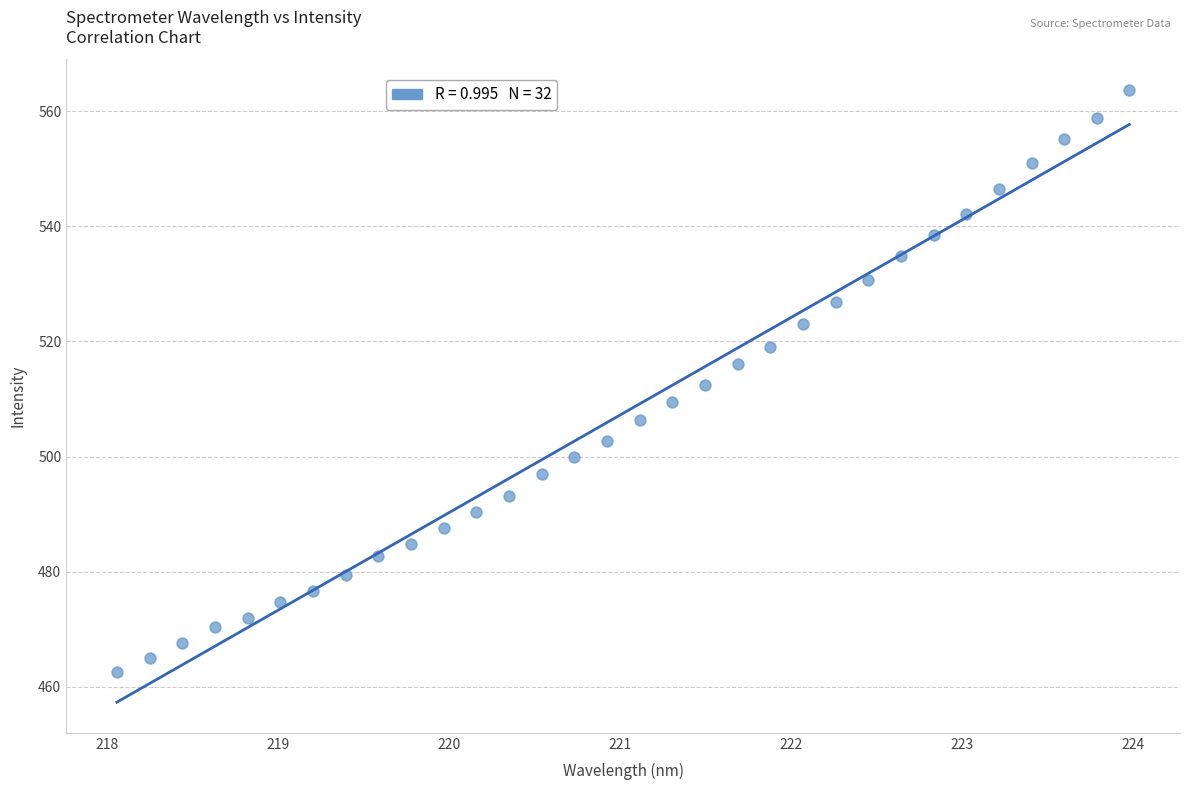

What is the range of X values (max minus min)?

5.9